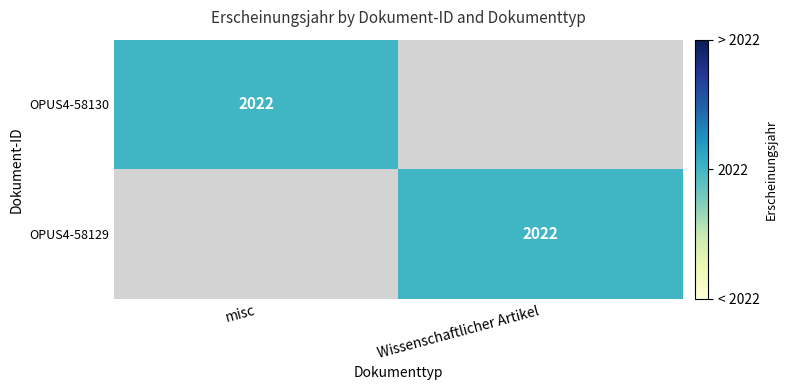

The value of OPUS4-58129 at Wissenschaftlicher Artikel is 805. True or false?

False